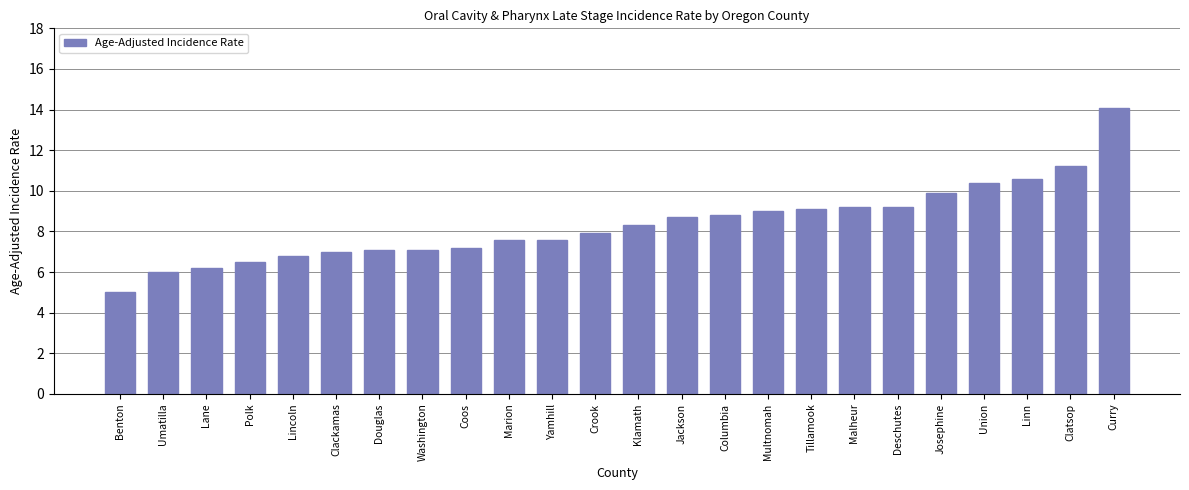

Between Multnomah and Polk, which is larger?

Multnomah